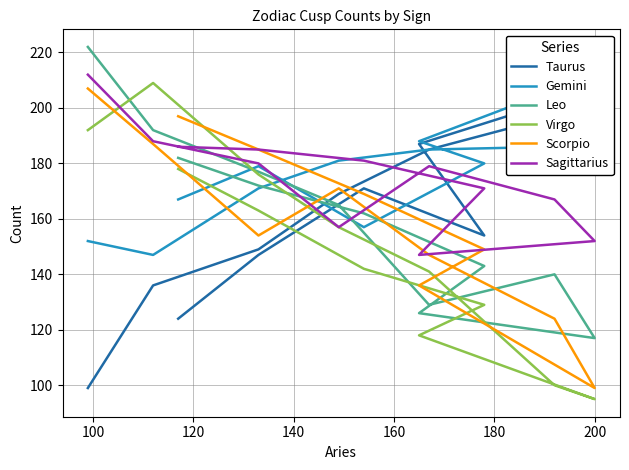

What is the minimum value shown in the chart?

95